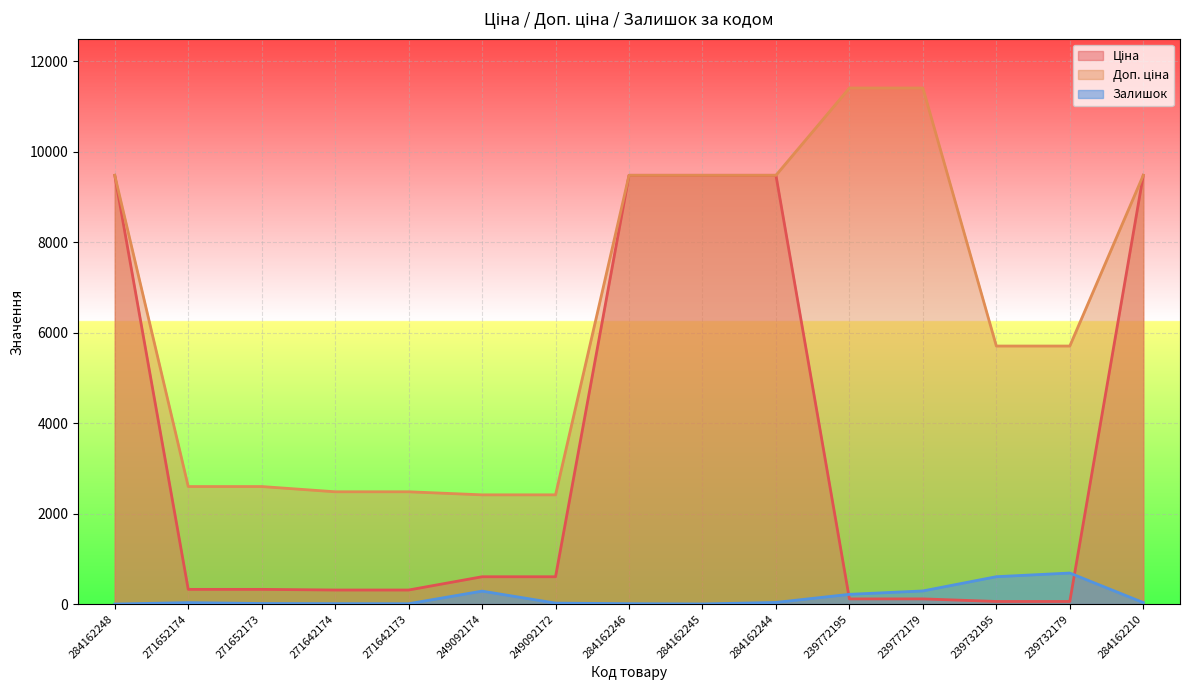

What is the value of the Доп. ціна point at the 6th from the left?

2414.8